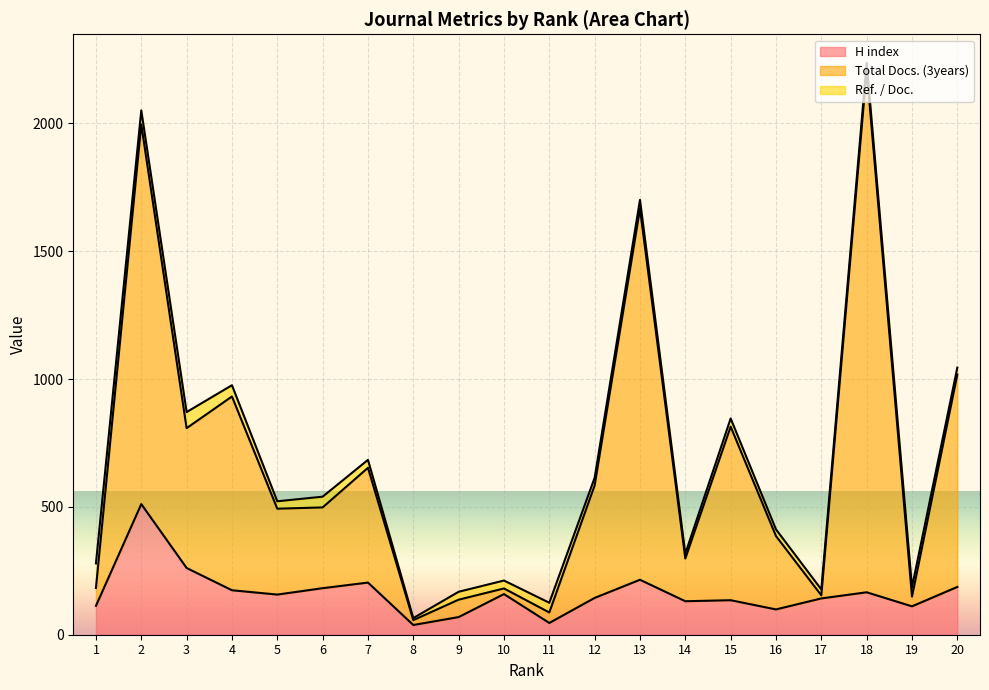

True or false: H index and Total Docs. (3years) cross at least once.

False